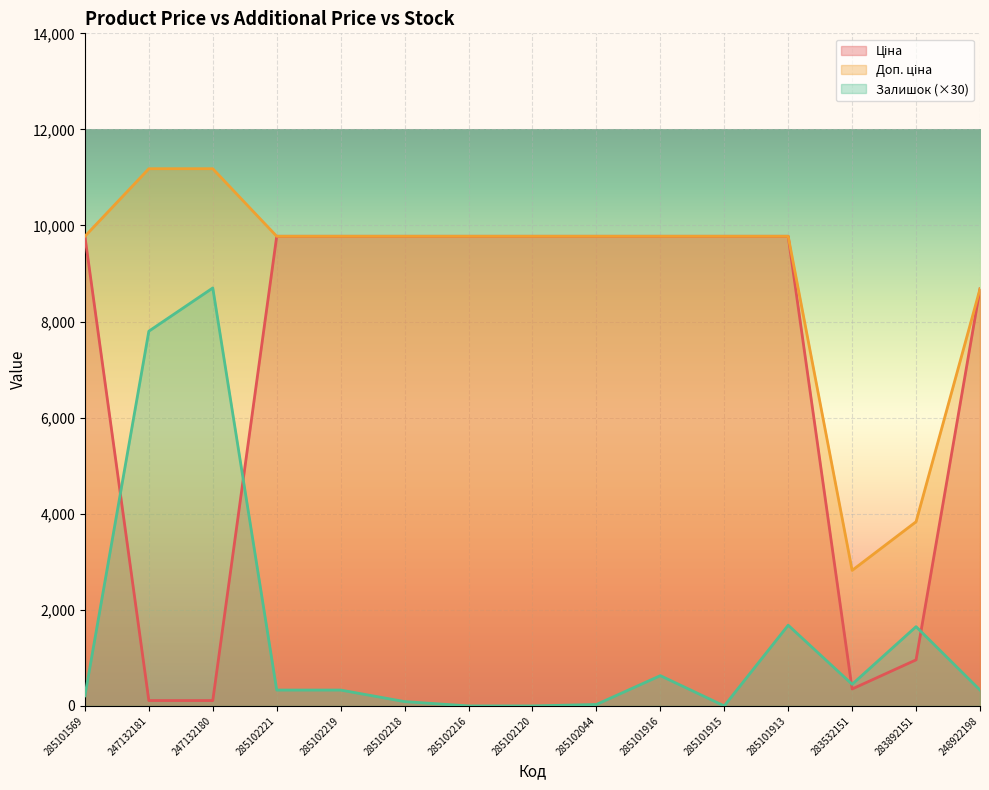

True or false: Залишок has a value of 757.5 at 283532151.

False